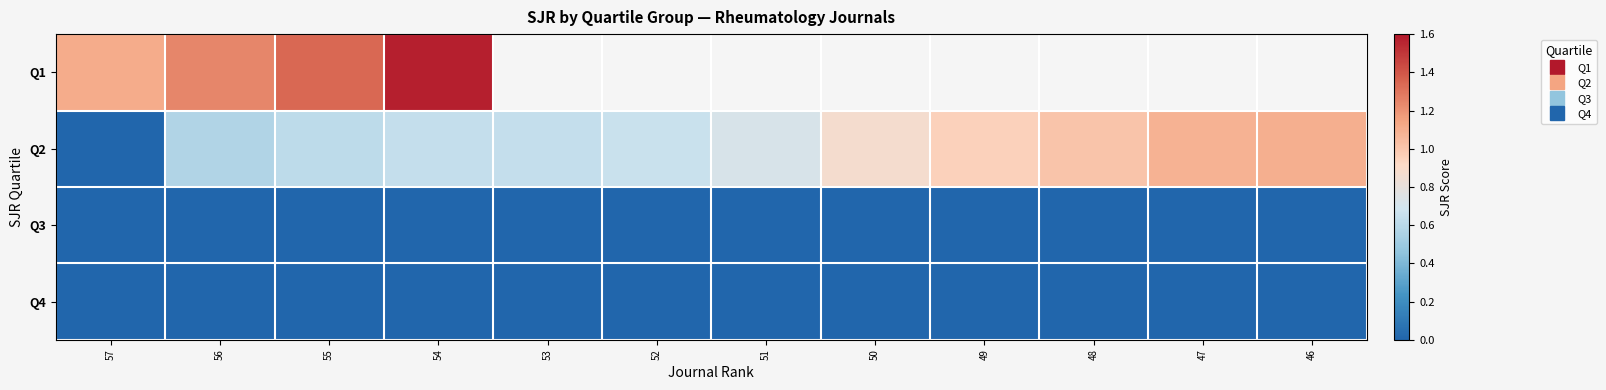

List the series in order of their peak value, lowest first.

Q3, Q4, Q2, Q1